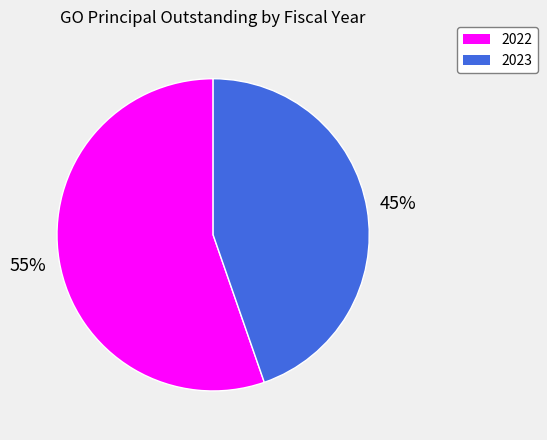

Which category has the biggest portion of the pie?

2022